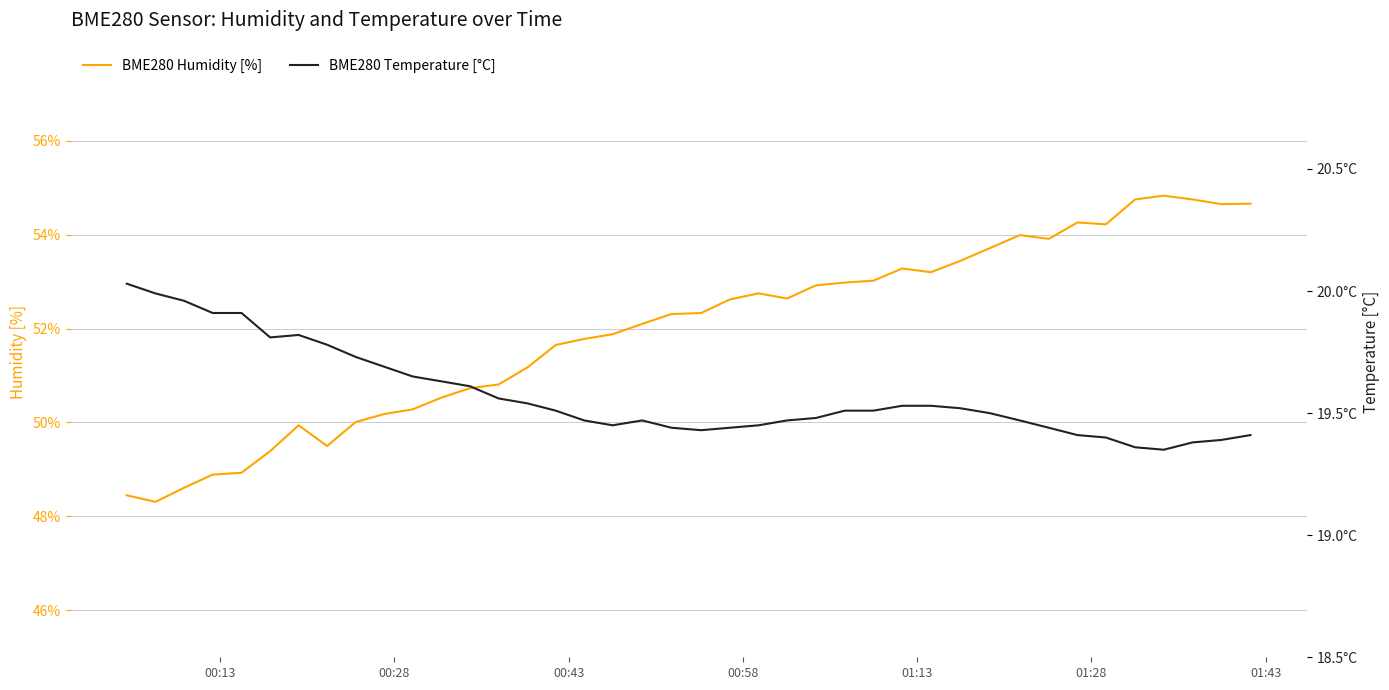

Rank the series at 00:58 from highest to lowest value.

BME280 Humidity [%], BME280 Temperature [°C]